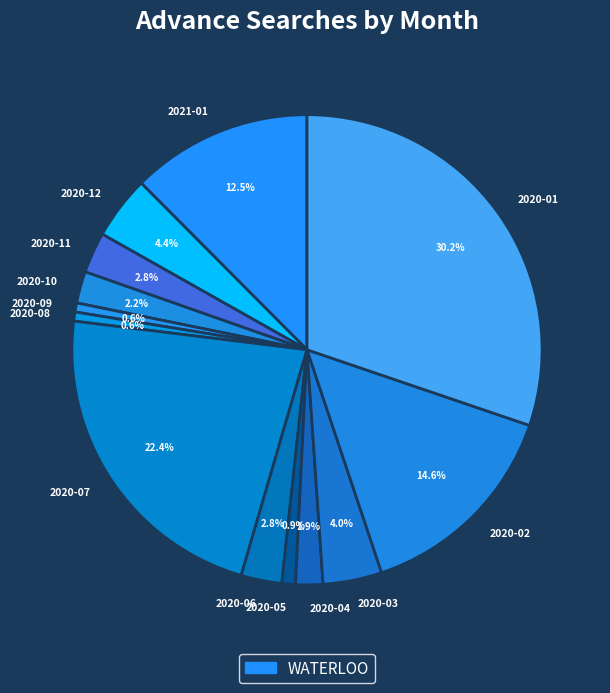

To the nearest percent, what is the difference between the largest and smallest slice percentages?

30%